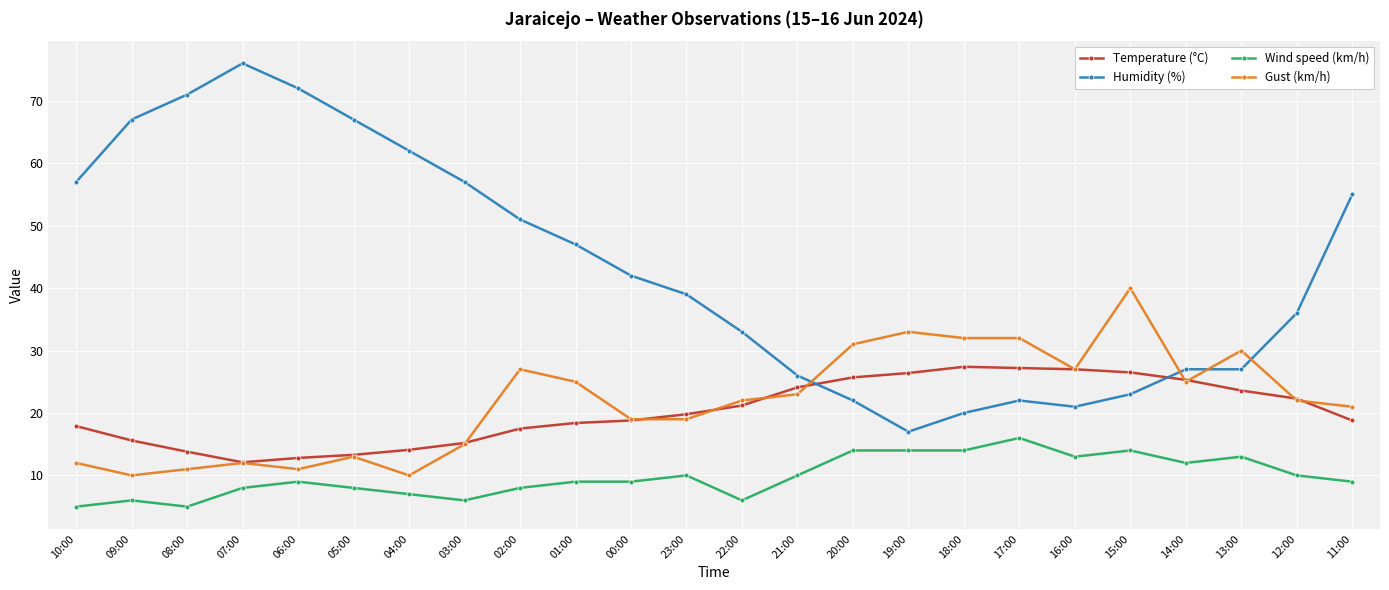

Which series has the largest total across all categories?

Humidity (%)